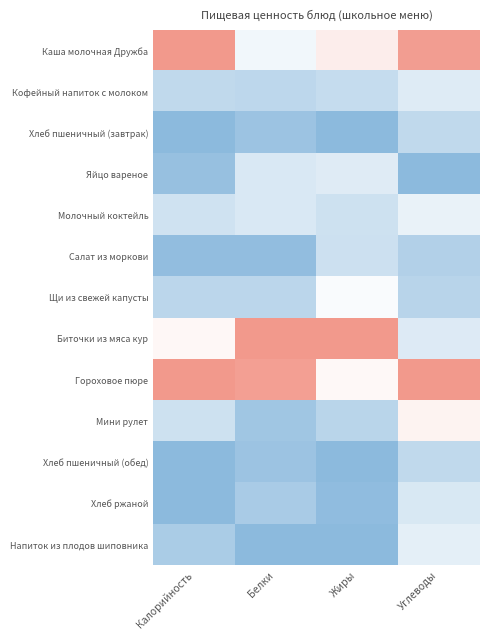

Which category has the highest value across all series?

Калорийность